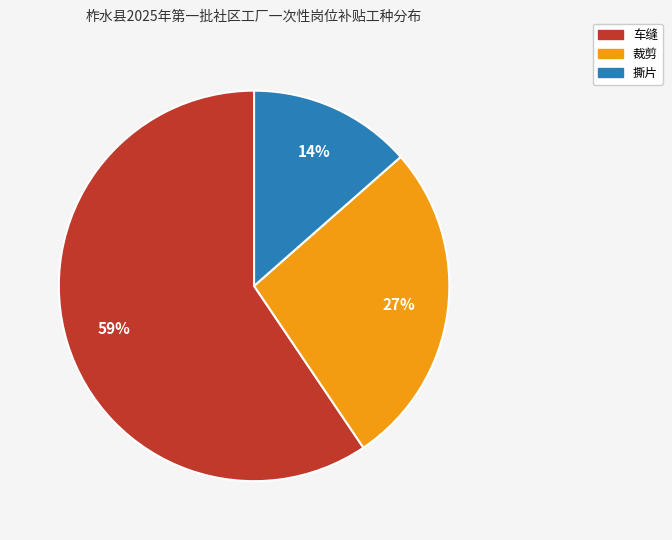

Combined, do 撕片 and 裁剪 account for over 50%?

No